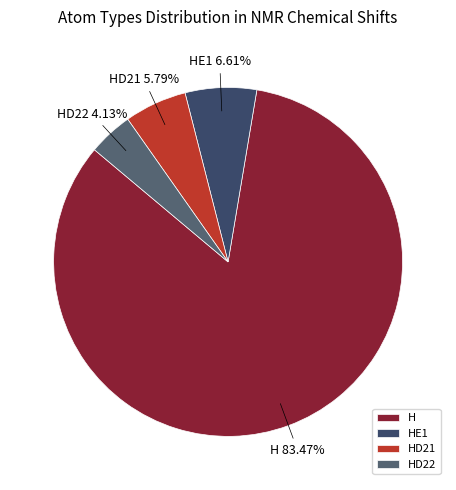

Which category has the biggest portion of the pie?

H